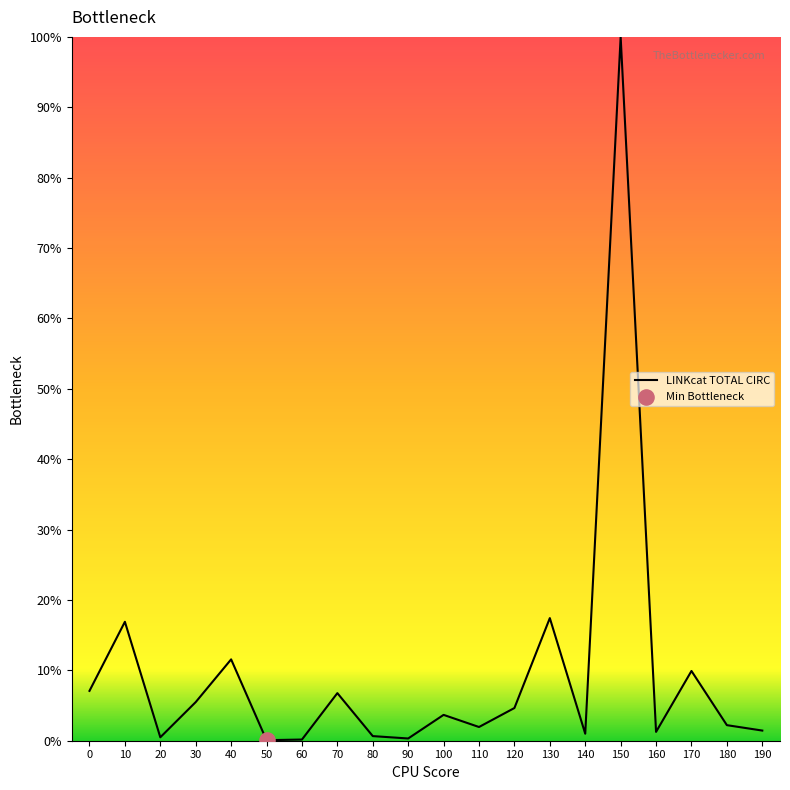

What is the difference between the values at 10 and 170?

7.0